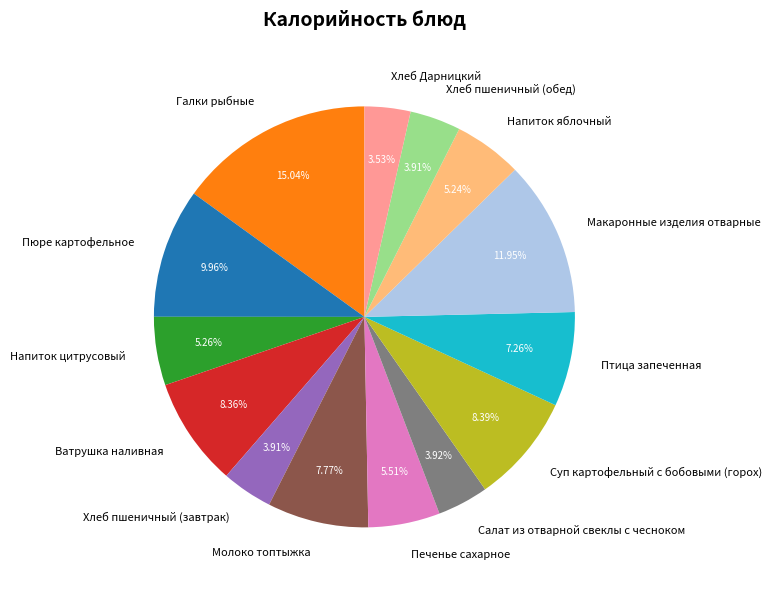

To the nearest percent, what portion does Молоко топтыжка represent?

8%